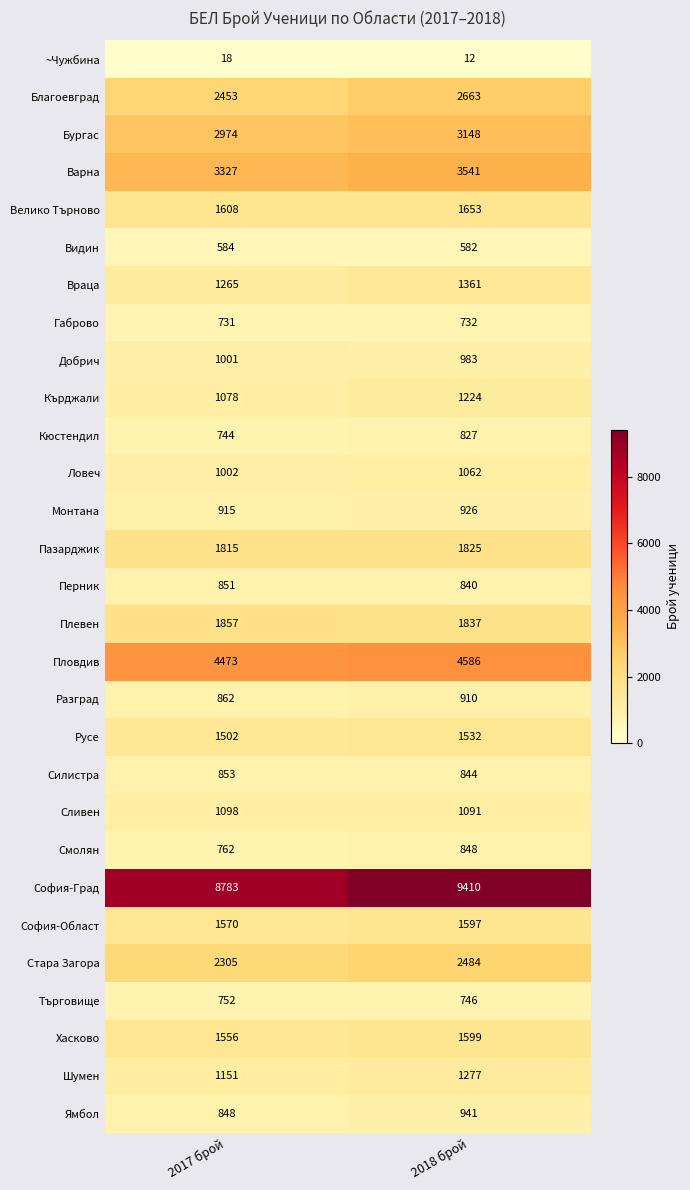

How many series are shown in this chart?

29